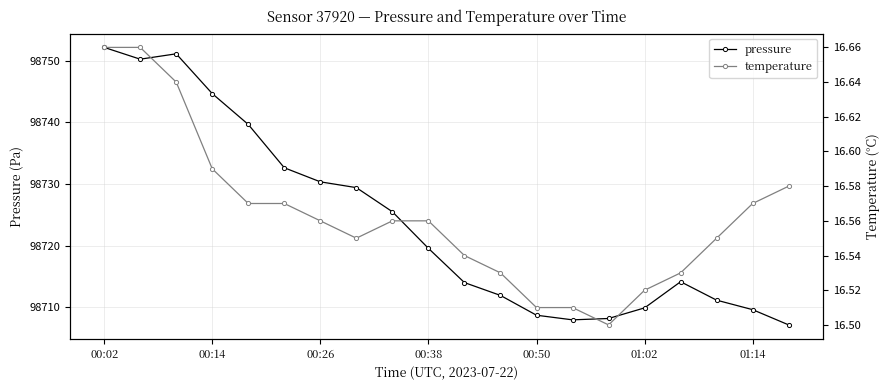

Is it true that pressure equals 130633.4 at 00:26?

False